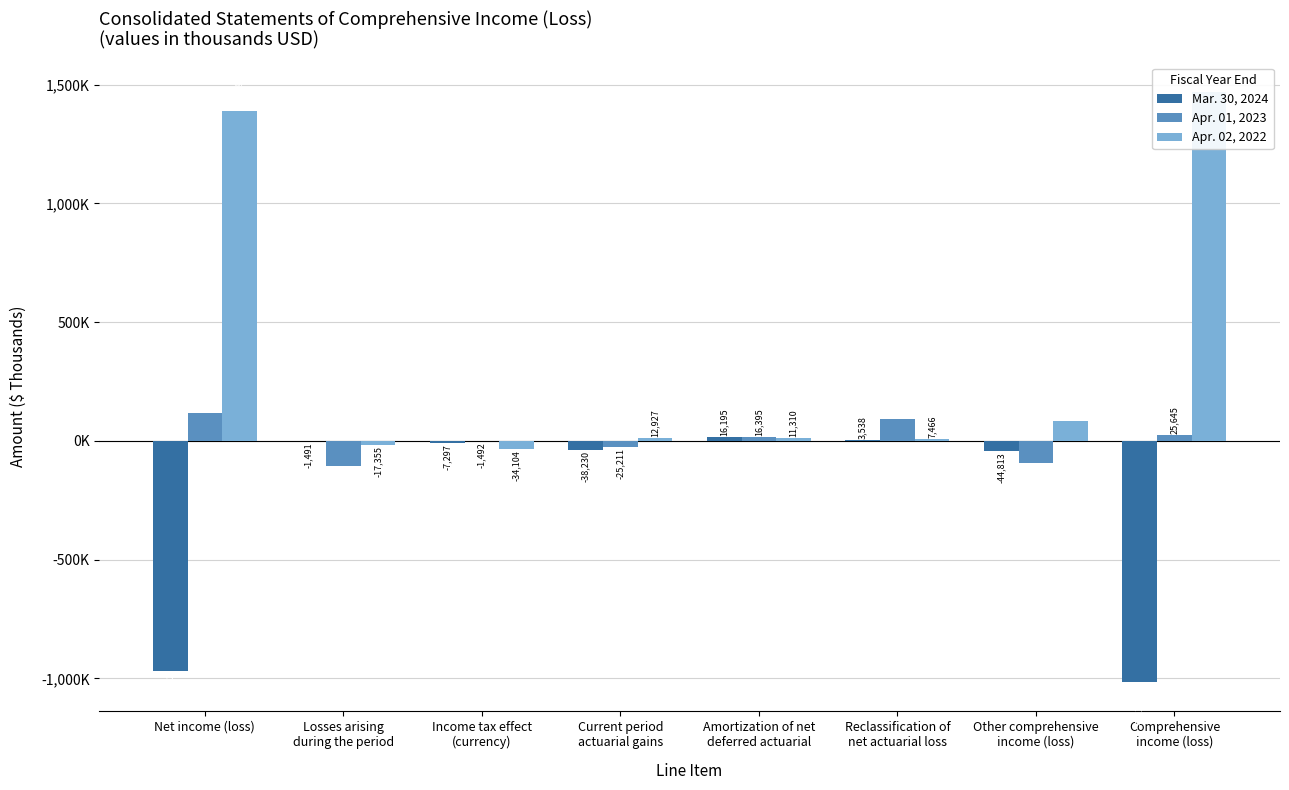

Reading left to right, what are all the values shown in this chart?

Mar. 30, 2024: Net income (loss)=-968882	Losses arising
during the period=-1491	Income tax effect
(currency)=-7297	Current period
actuarial gains=-38230	Amortization of net
deferred actuarial=16195	Reclassification of
net actuarial loss=3538	Other comprehensive
income (loss)=-44813	Comprehensive
income (loss)=-1013695
Apr. 01, 2023: Net income (loss)=118584	Losses arising
during the period=-106527	Income tax effect
(currency)=-1492	Current period
actuarial gains=-25211	Amortization of net
deferred actuarial=16395	Reclassification of
net actuarial loss=93731	Other comprehensive
income (loss)=-92939	Comprehensive
income (loss)=25645
Apr. 02, 2022: Net income (loss)=1386941	Losses arising
during the period=-17355	Income tax effect
(currency)=-34104	Current period
actuarial gains=12927	Amortization of net
deferred actuarial=11310	Reclassification of
net actuarial loss=7466	Other comprehensive
income (loss)=82421	Comprehensive
income (loss)=1469362